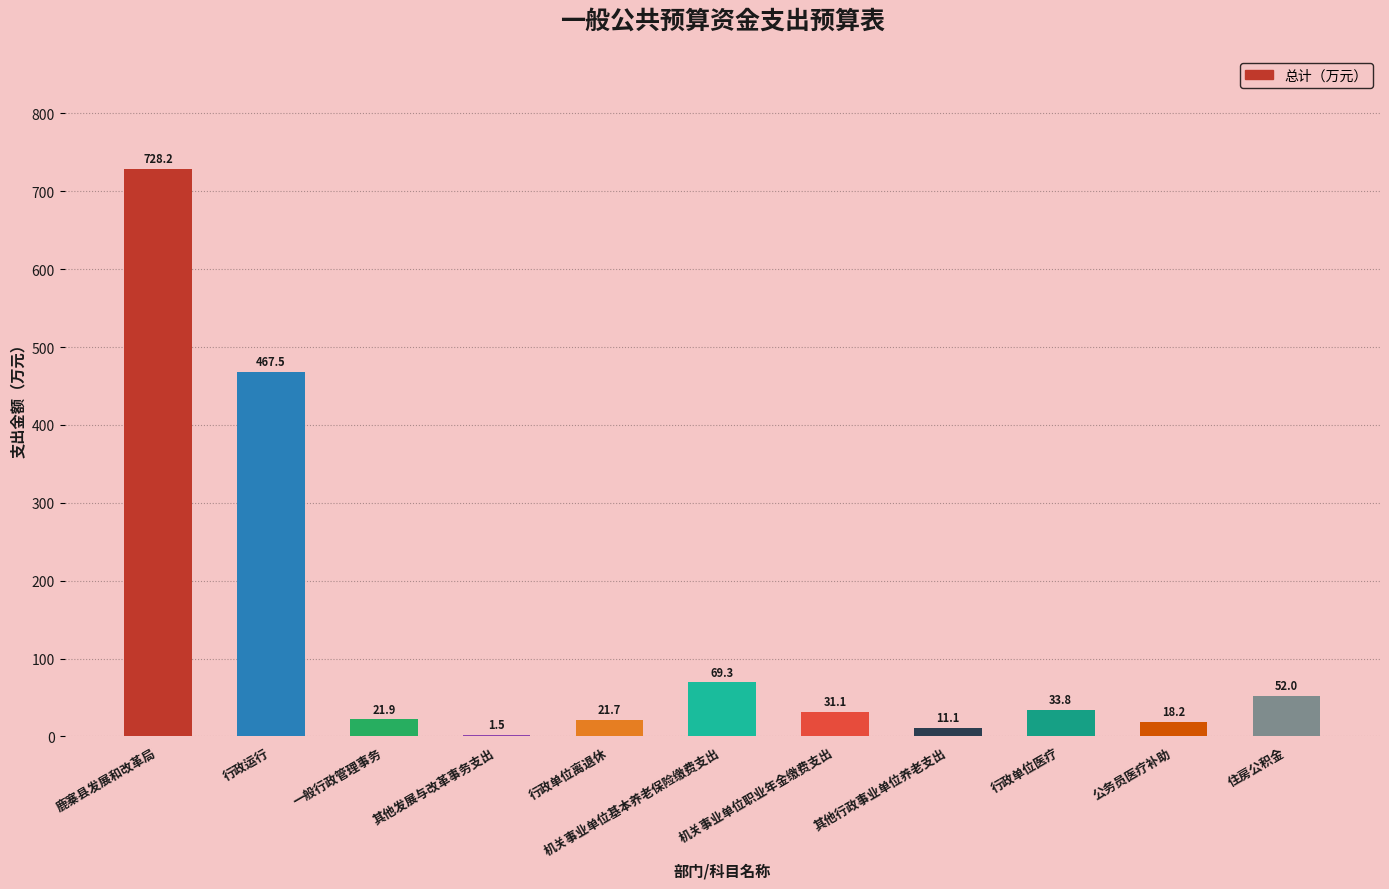

Which category has the highest value across all series?

鹿寨县发展和改革局